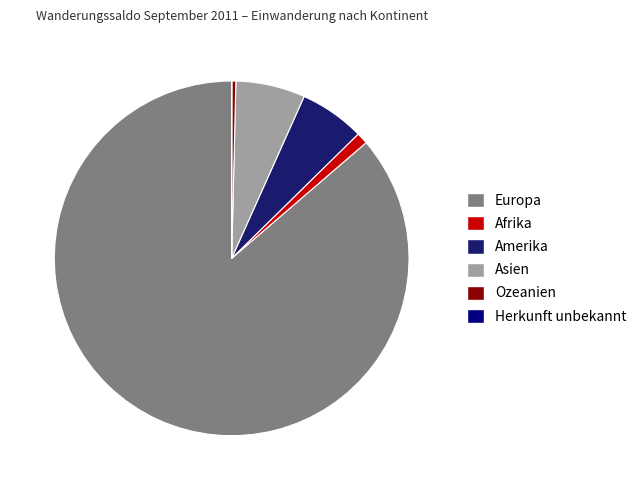

Do Afrika and Europa together represent more than half of the pie?

Yes